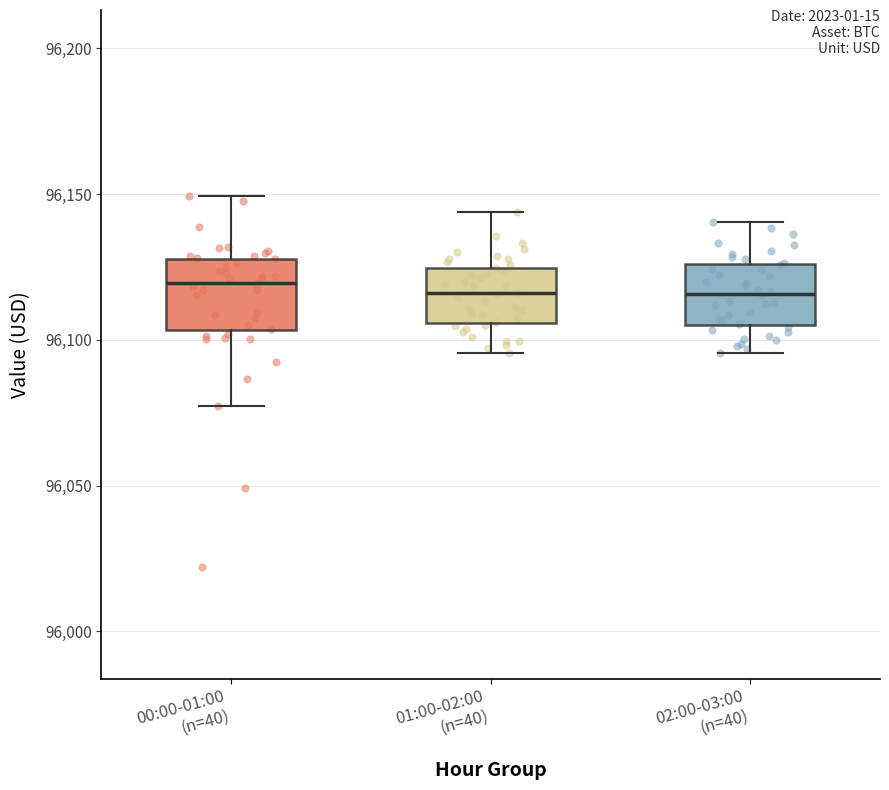

Where is the lower edge of the box for 00:00-01:00 (n=40) on the y-axis? The values are not printed on the chart, so give them approximately, as read against the axis.

96105